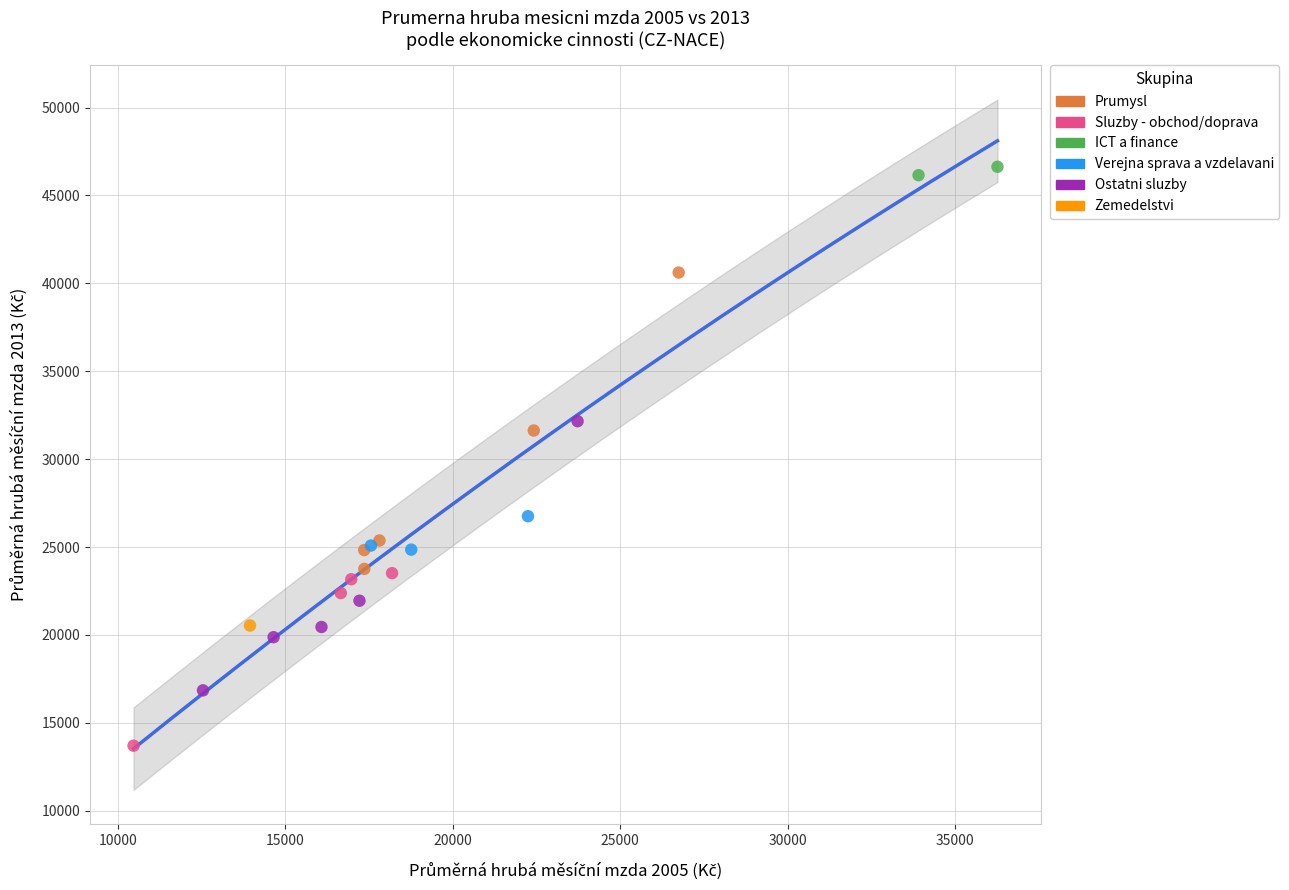

What are all the series names shown in the legend?

Prumysl, Sluzby - obchod/doprava, ICT a finance, Verejna sprava a vzdelavani, Ostatni sluzby, Zemedelstvi